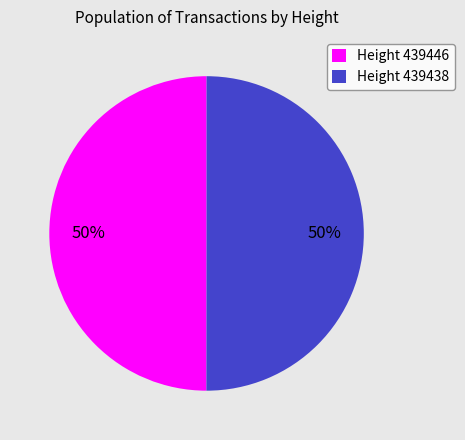

What is the ratio of the value at Height 439446 to the value at Height 439438?

1.0